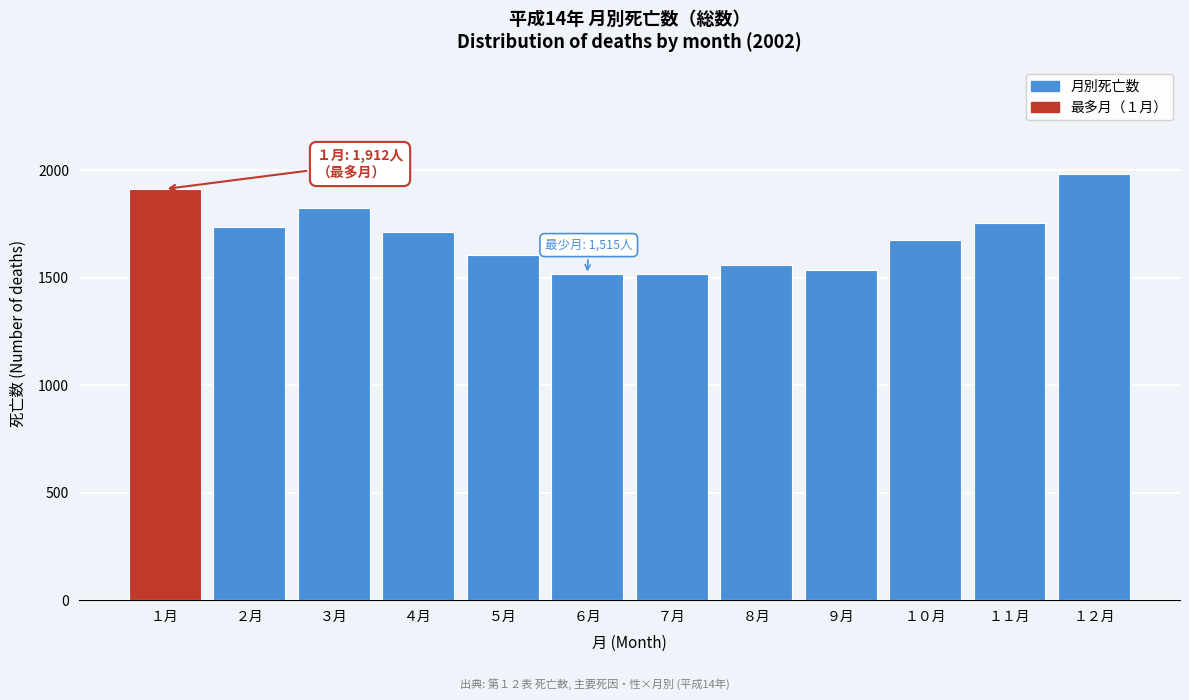

Reading left to right, what are all the values shown in this chart?

１月=1912	２月=1734	３月=1824	４月=1712	５月=1603	６月=1515	７月=1515	８月=1560	９月=1534	１０月=1676	１１月=1753	１２月=1982